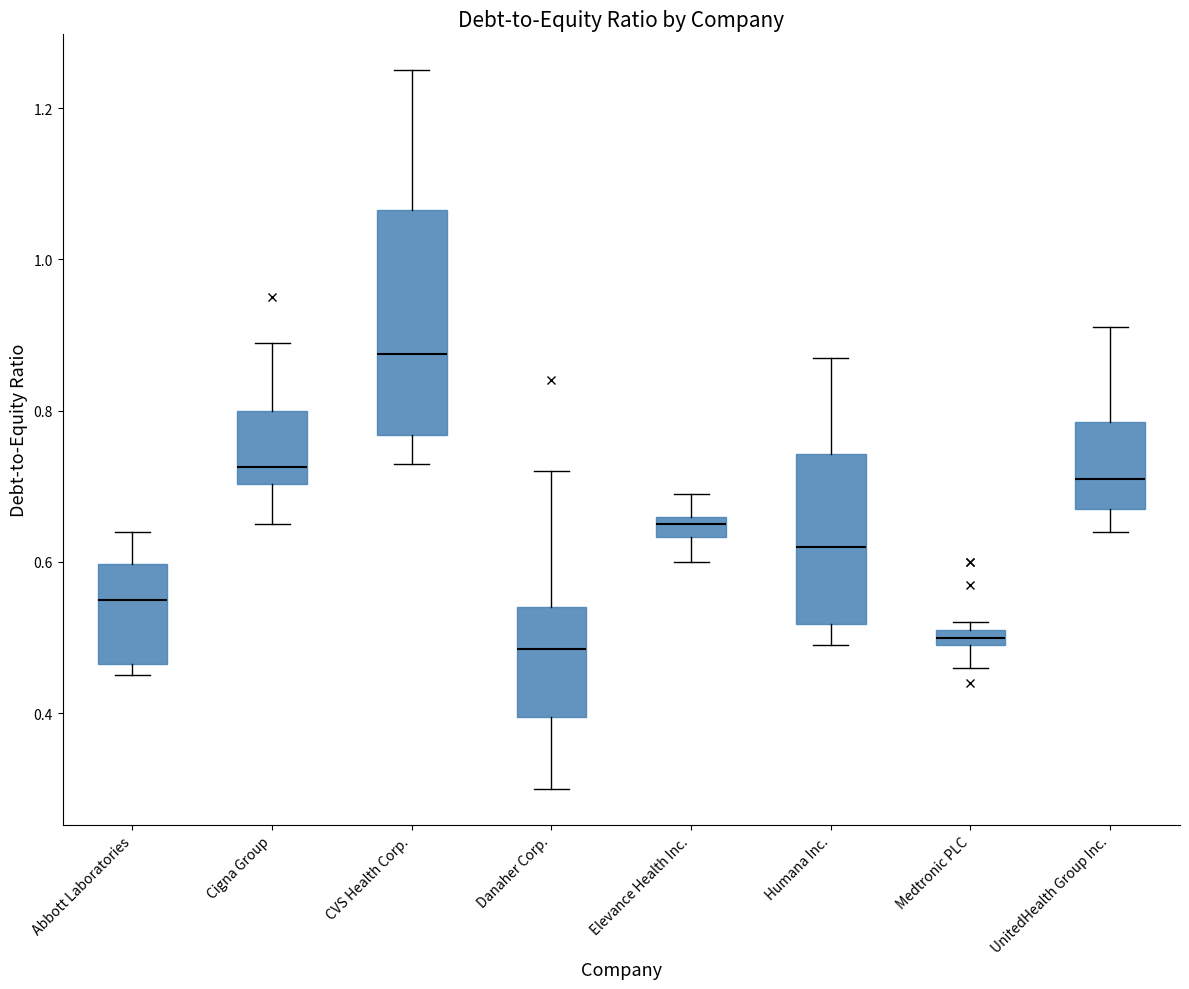

Where is the lower edge of the box for Elevance Health Inc. on the y-axis? The values are not printed on the chart, so give them approximately, as read against the axis.

0.64